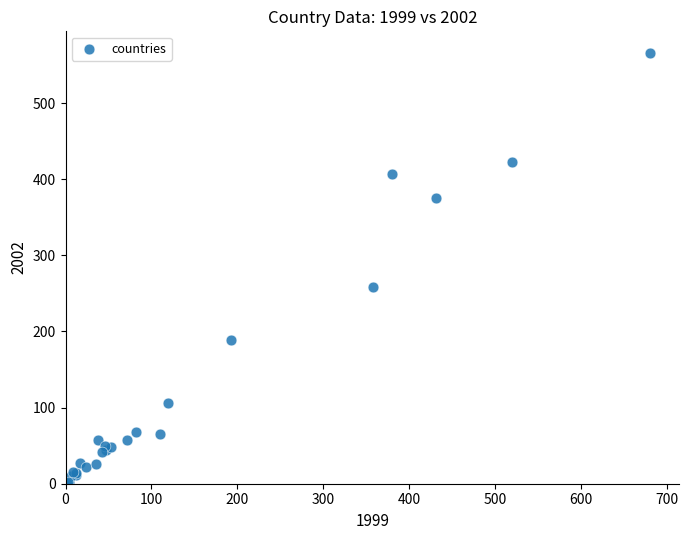

What Y value in the scatter plot is closest to 283?

258